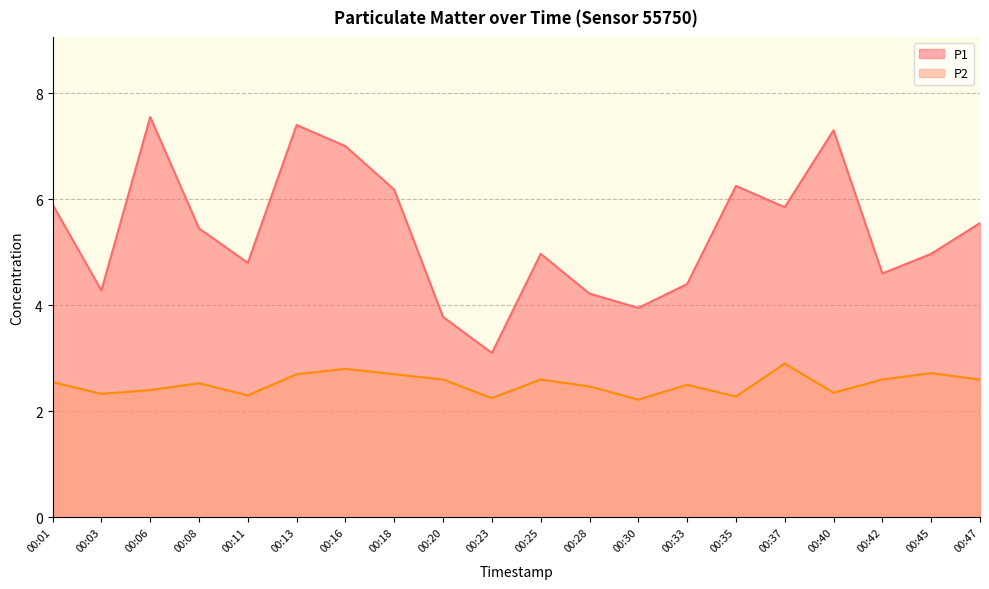

What is the value of the P2 point at the 7th from the left?

2.8